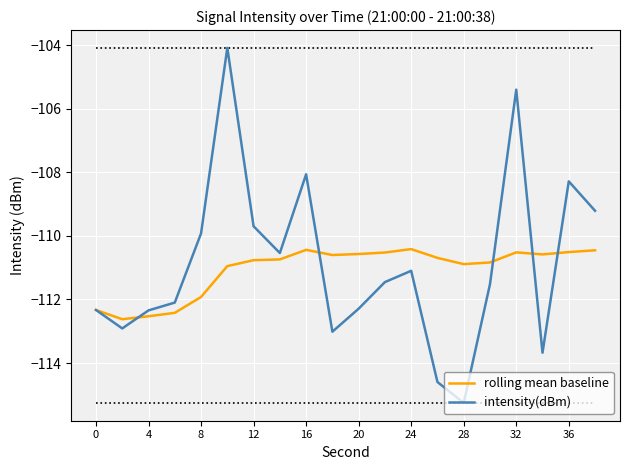

What is the difference between the maximum and minimum values in the rolling mean baseline series?

2.2